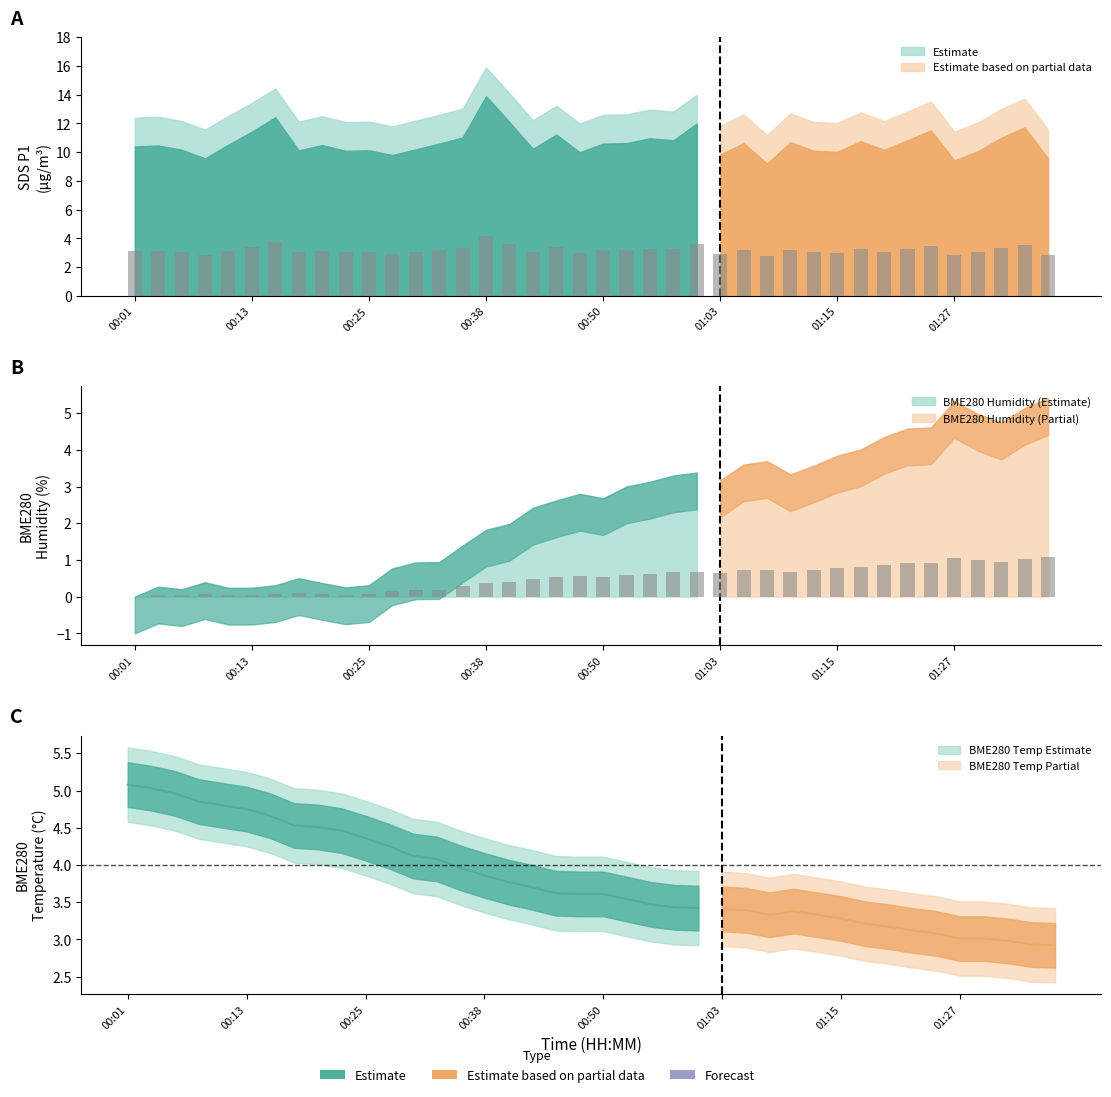

What is the difference between the BME280_humidity values at 00:41 and 01:10?

0.3